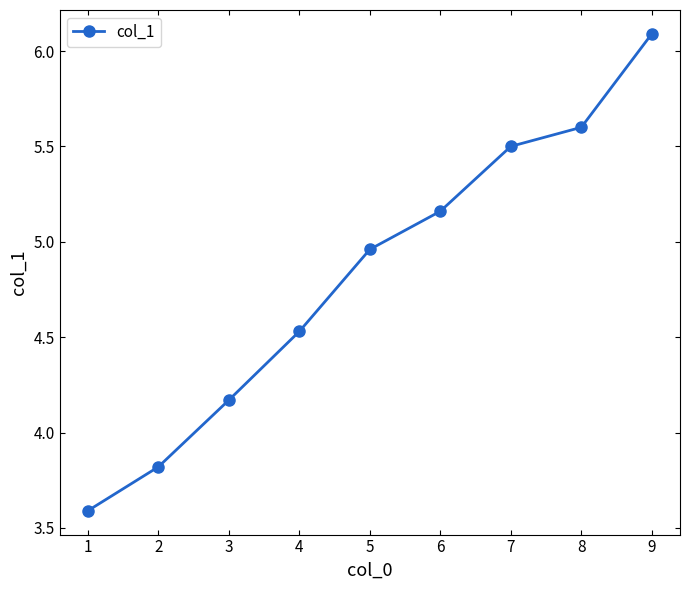

What is the difference between the second highest and minimum values?

2.0